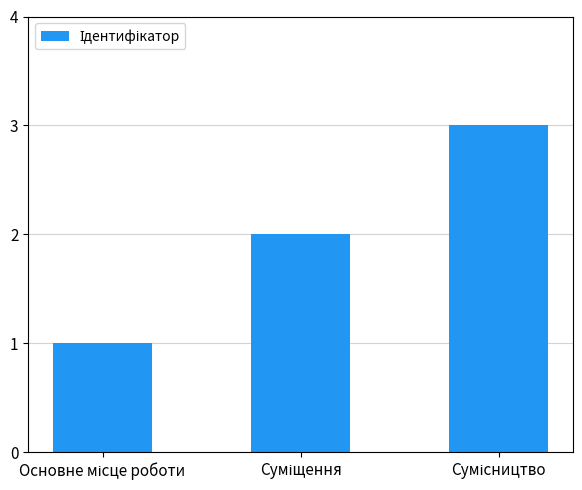

What is the maximum value shown in the chart?

3